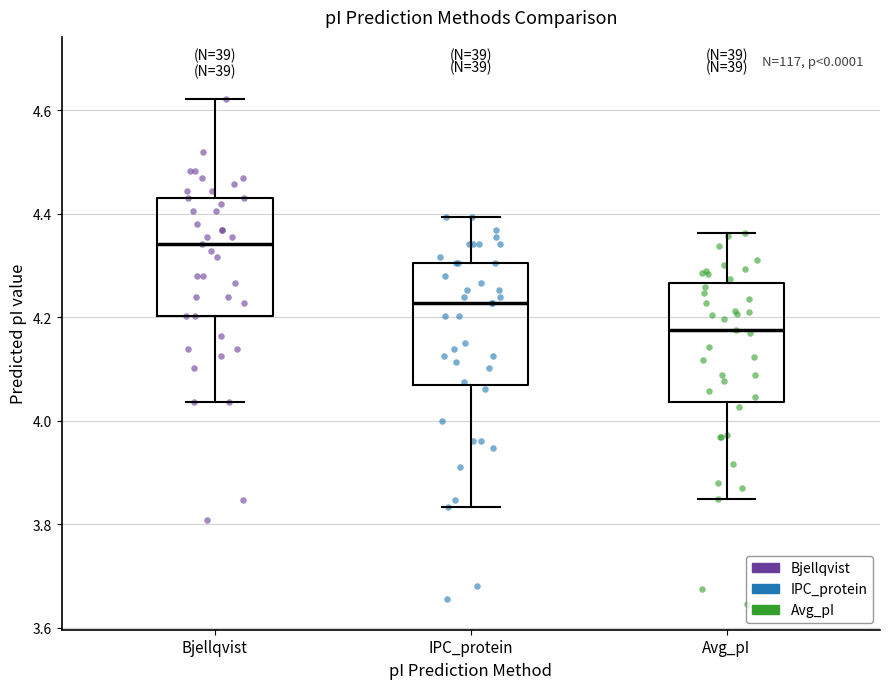

Reading left to right, transcribe this box plot: for each box, give where its median line is, the range the box spans, and where its two whiskers end, as read against the y-axis. The values are not printed on the chart, so give them approximately, as read against the axis.

Bjellqvist: median 4.34, box 4.20 to 4.44, whiskers 4.04 to 4.62
IPC_protein: median 4.22, box 4.06 to 4.30, whiskers 3.84 to 4.40
Avg_pI: median 4.18, box 4.04 to 4.26, whiskers 3.84 to 4.36